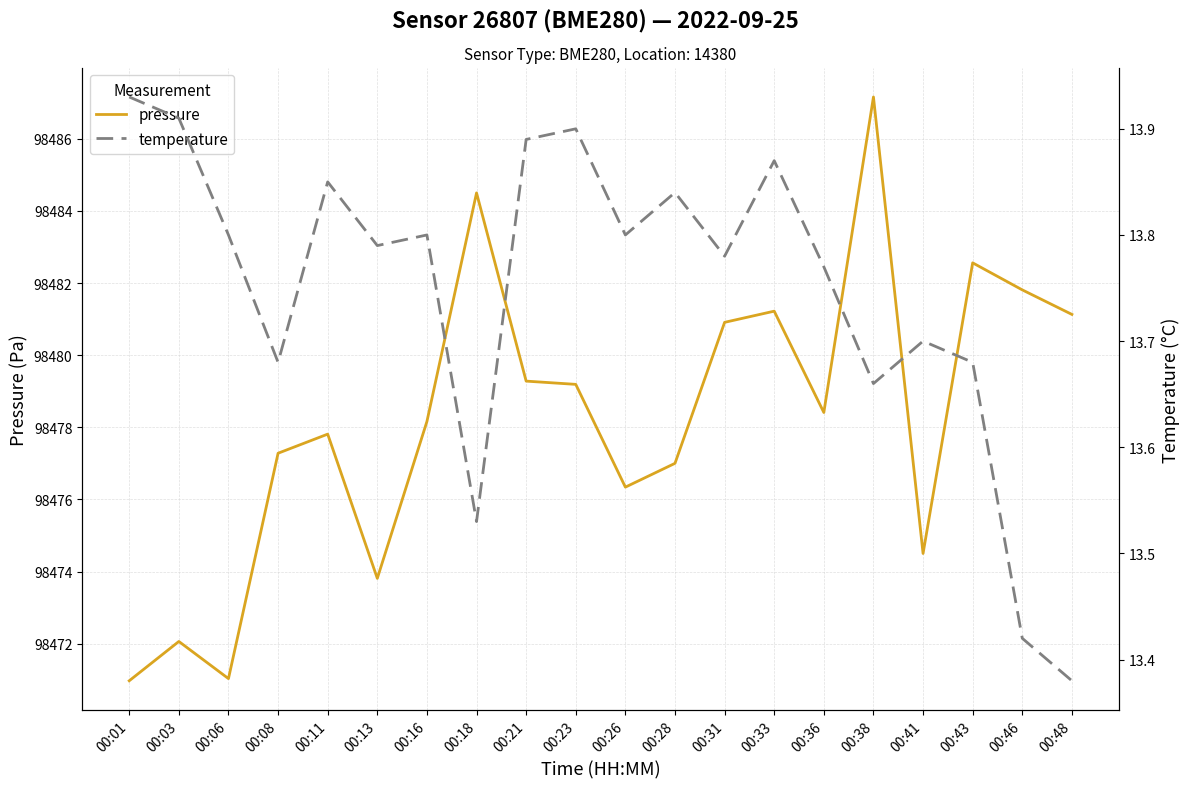

What are all the series names shown in the legend?

pressure, temperature